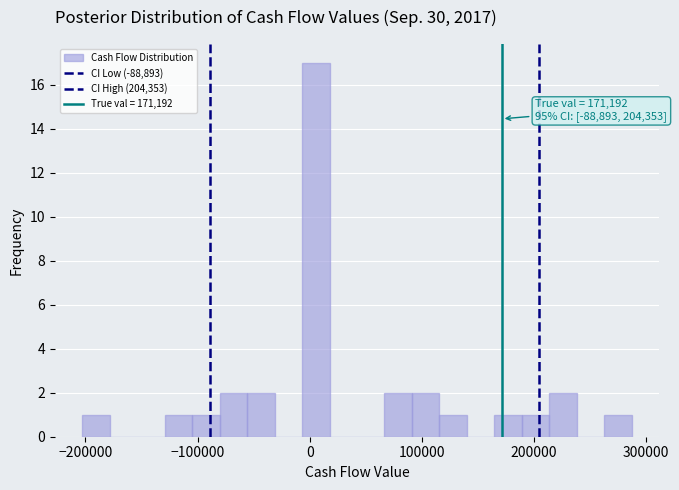

Read against the x-axis, roughly where is the centre of the tallest bar?

10000